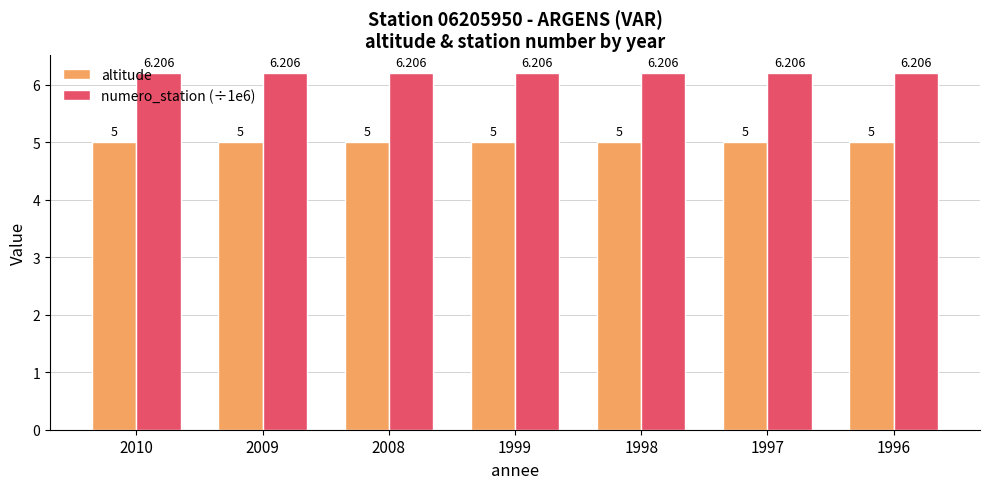

What is the difference between the highest and lowest values at 1998?

1.2